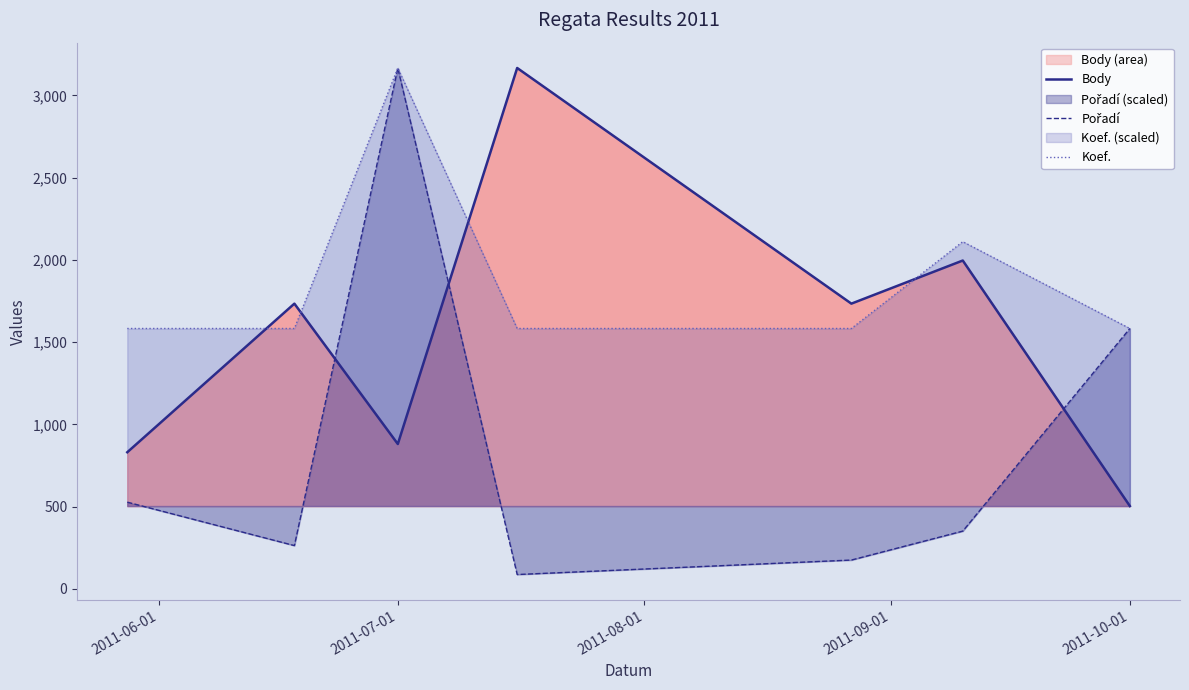

What is the maximum value for Body?

3166.0